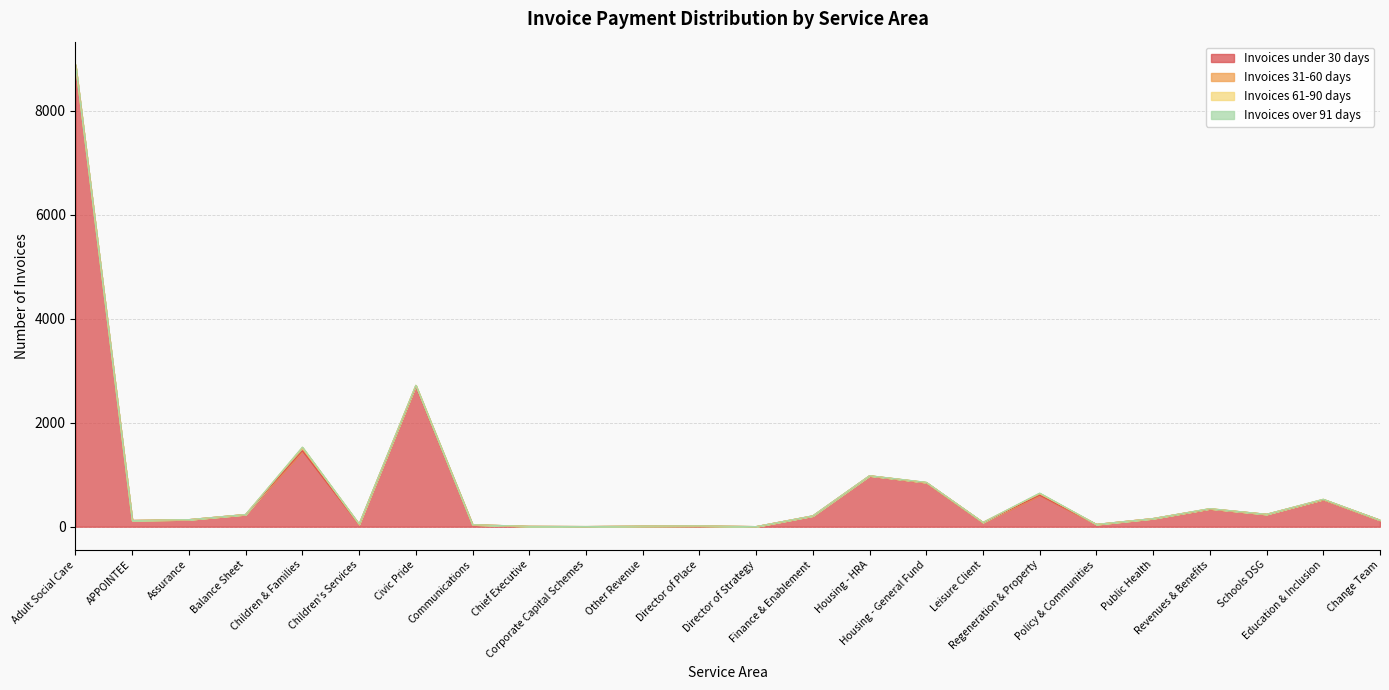

How many data points does each series have?

24